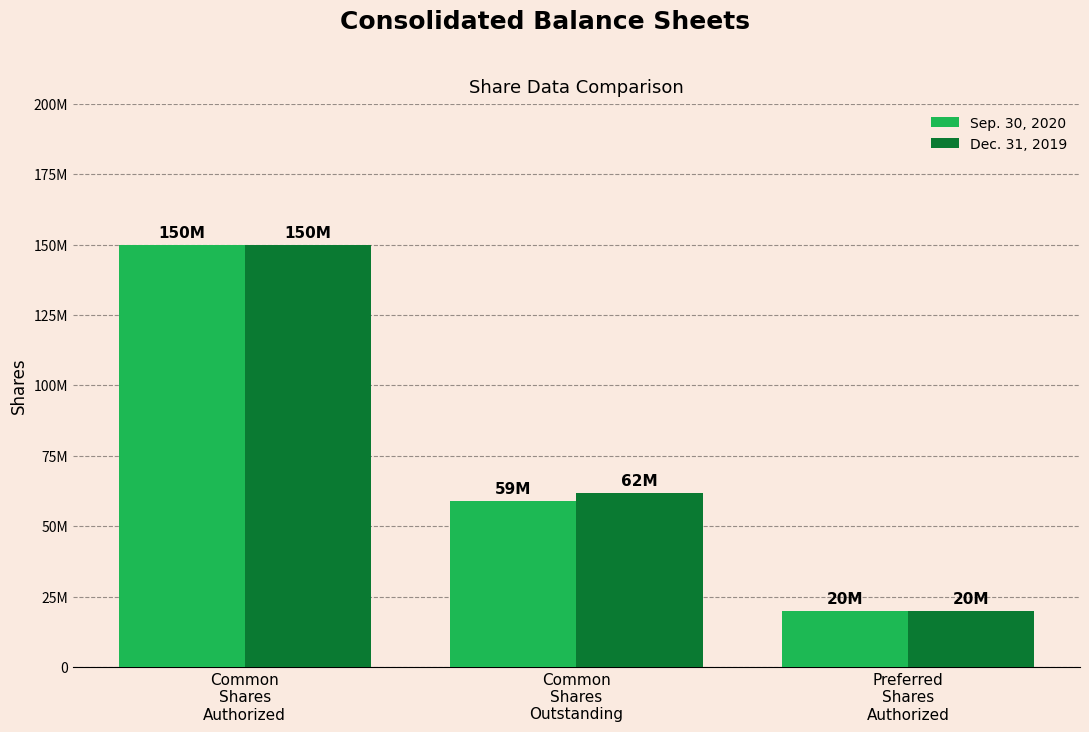

List the labels in order of Dec. 31, 2019 value, largest first.

Common
Shares
Authorized, Common
Shares
Outstanding, Preferred
Shares
Authorized